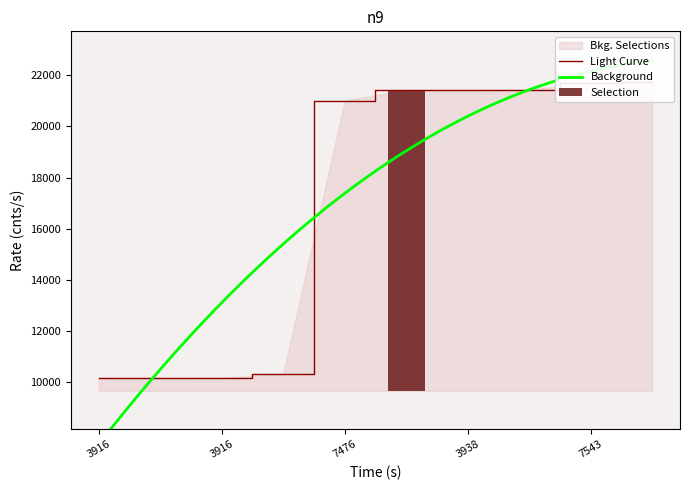

At which label does the data first exceed 21428?

3938